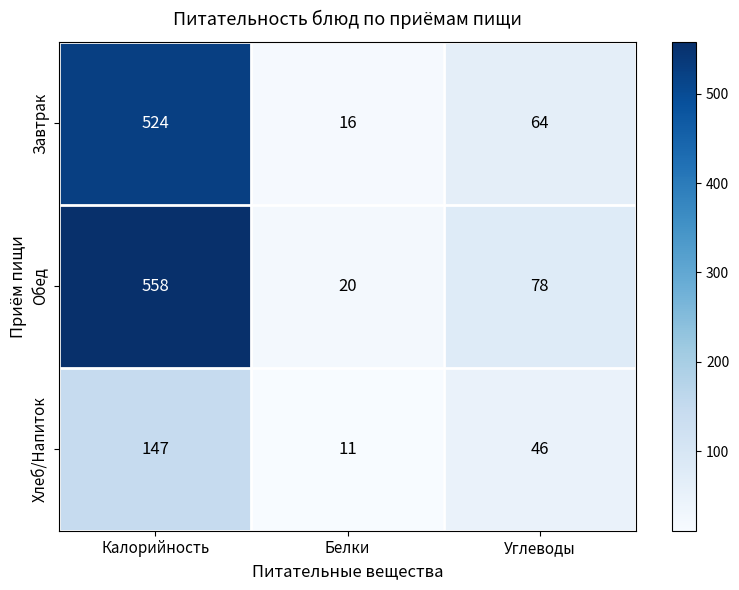

At how many categories does at least one series exceed 47?

2